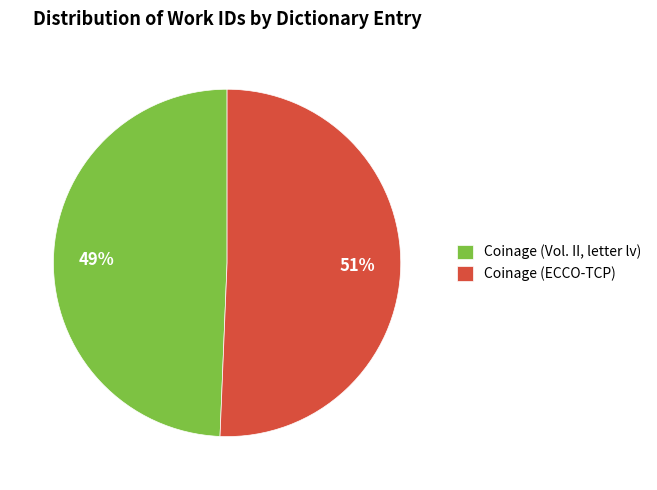

How many segments does this pie chart have?

2